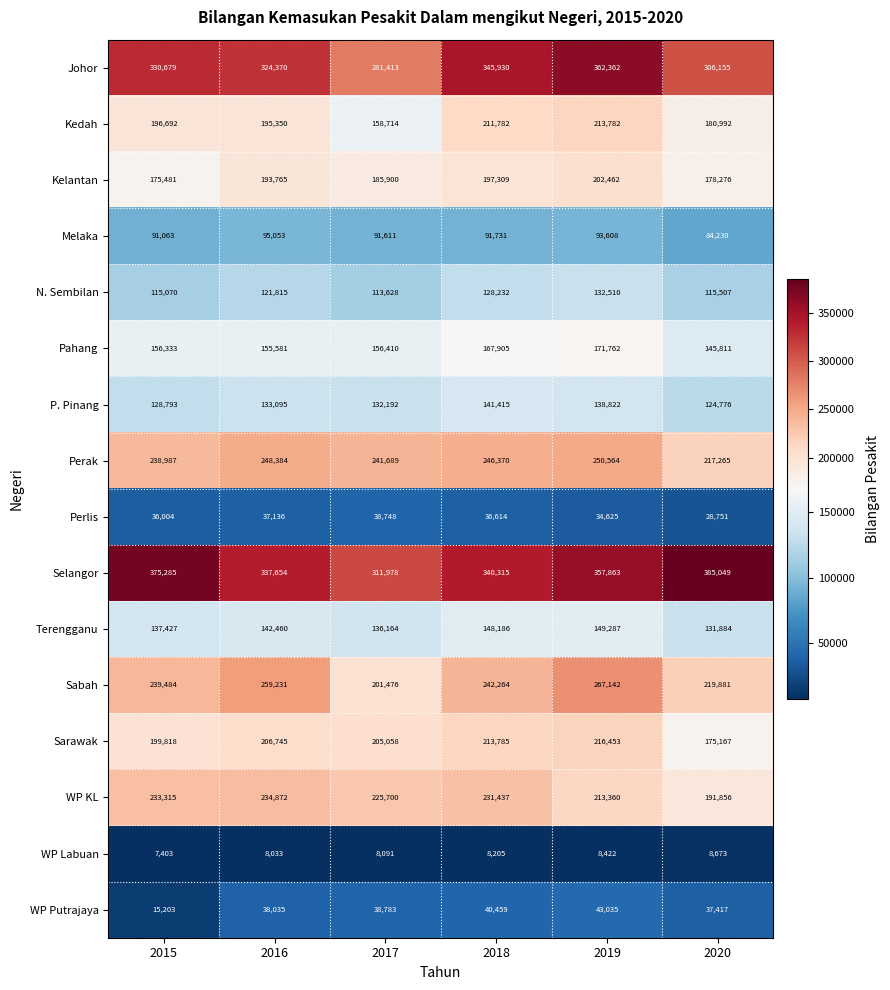

What is the total value across all series at 2018?

2791939